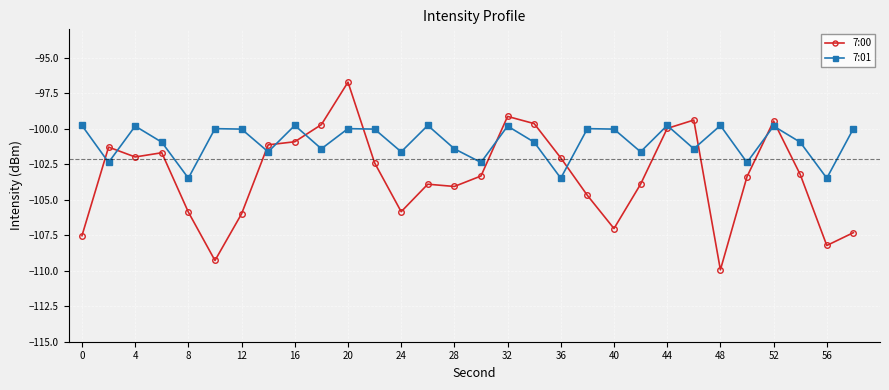

Which series has the largest range (max minus min)?

7:00